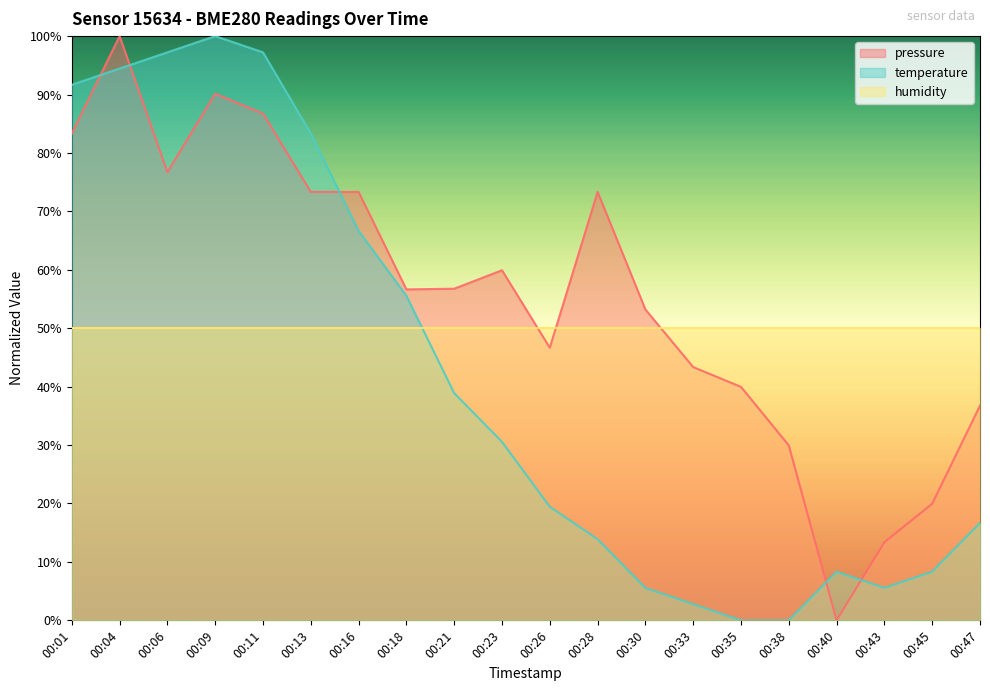

What is the sum of the temperature values at 00:13 and 00:35?

0.8